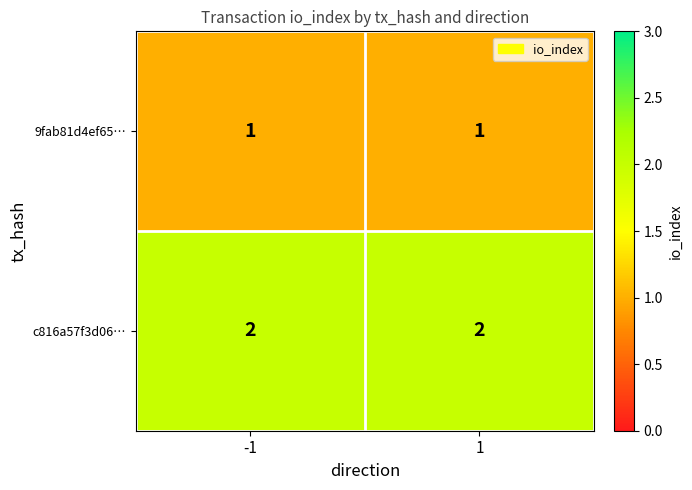

Is it true that c816a57f3d06… equals 2 at -1?

True